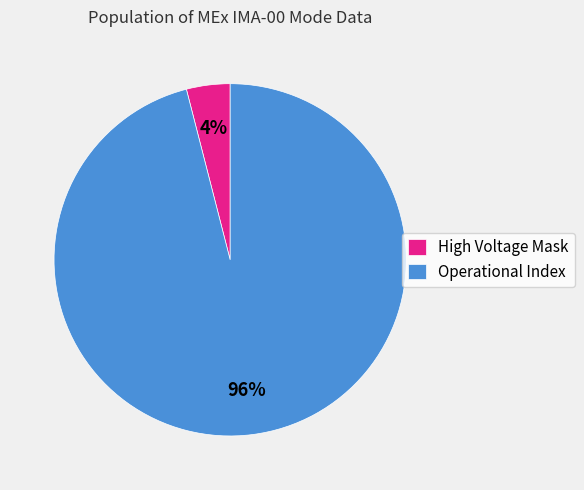

Rank the categories by value from highest to lowest.

Operational Index, High Voltage Mask